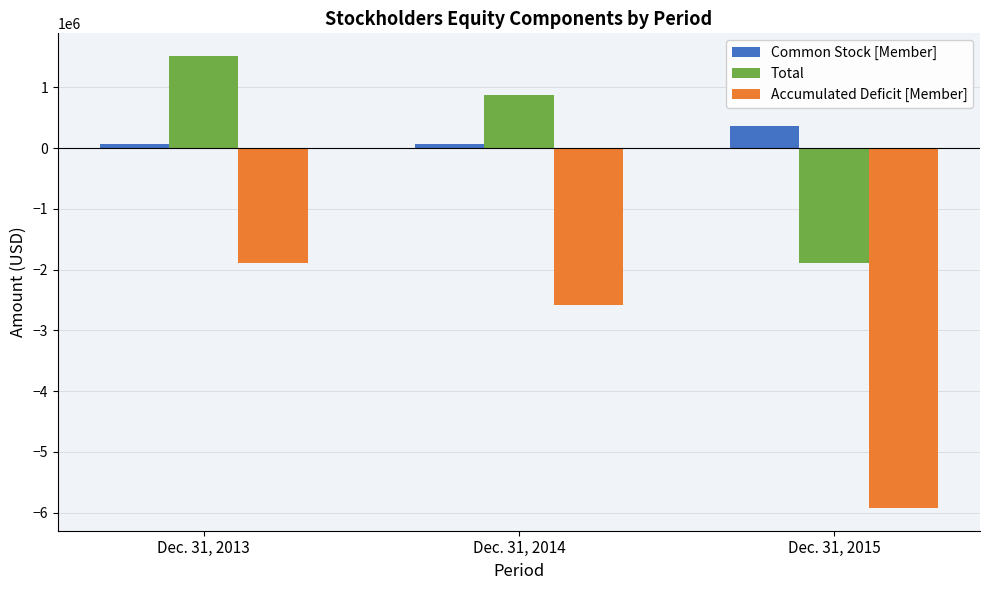

What is the sum of all Common Stock [Member] values?

501294